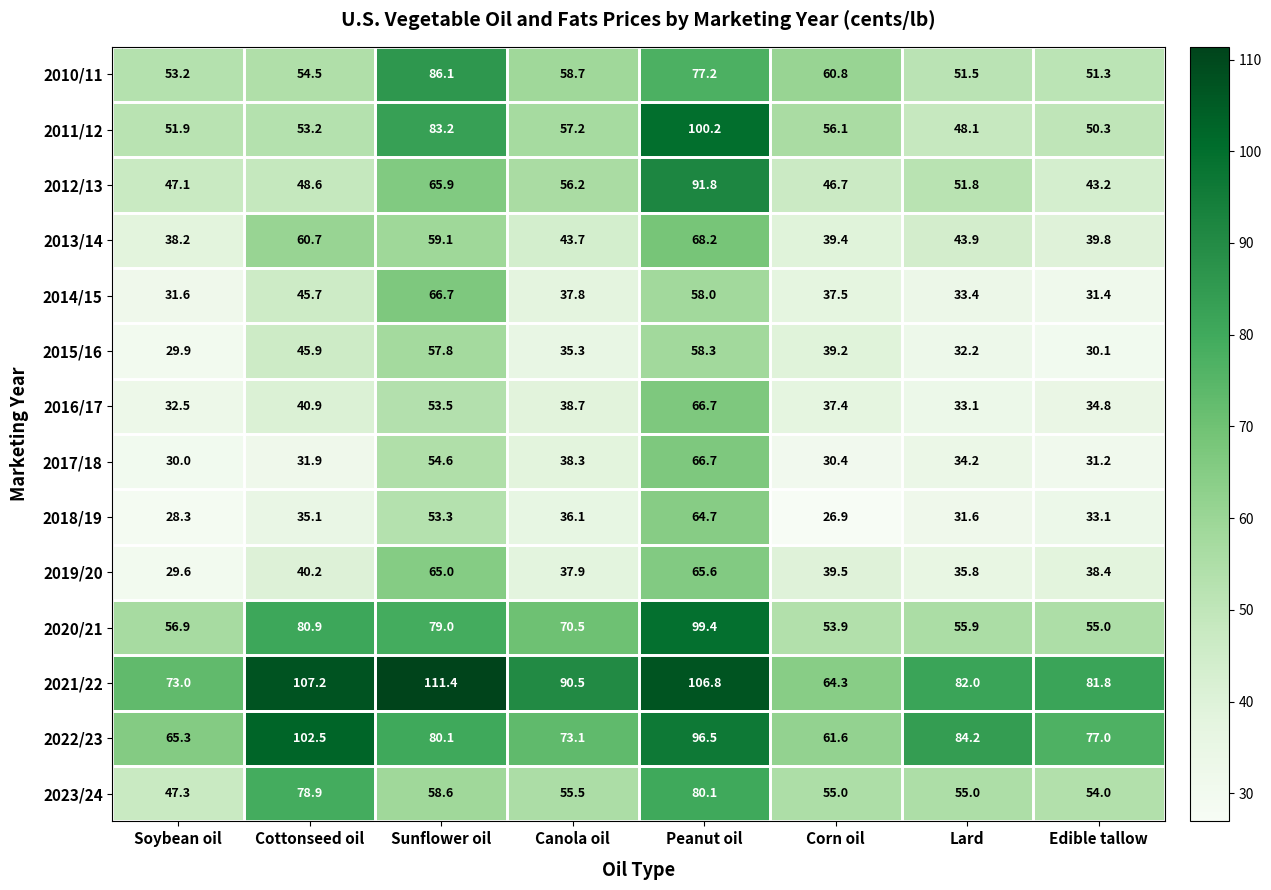

What is the difference between the maximum and second lowest values in the 2020/21 series?

44.4